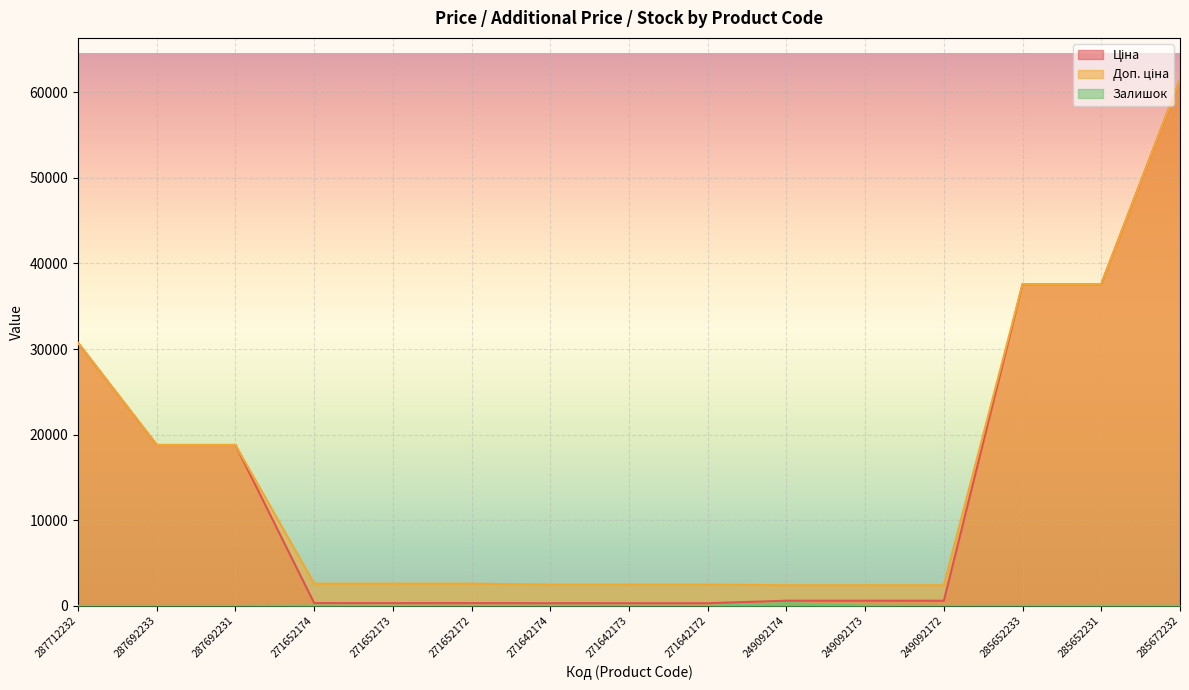

True or false: Ціна and Доп. ціна cross at least once.

False